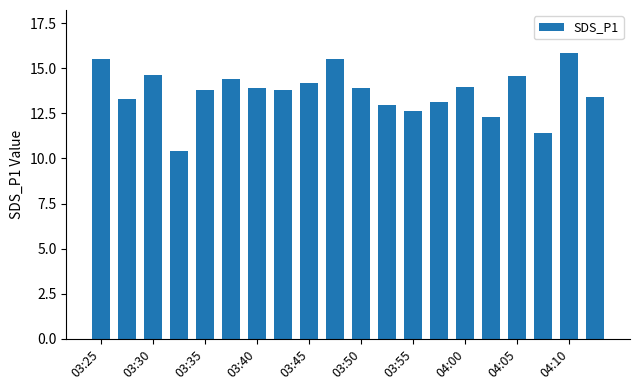

What is the difference between the maximum and minimum values?

5.4